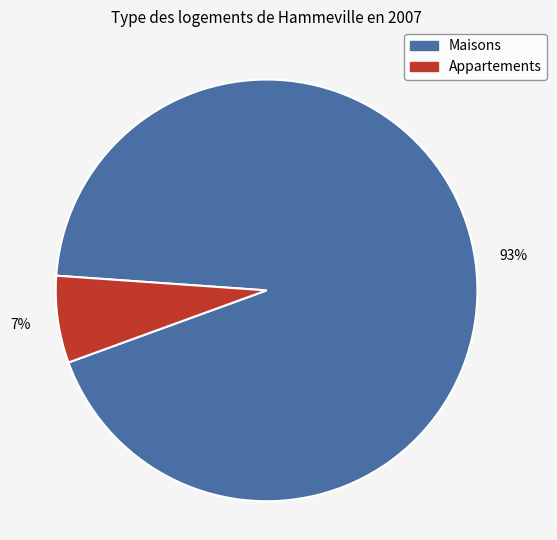

How many slices are in this pie chart?

2